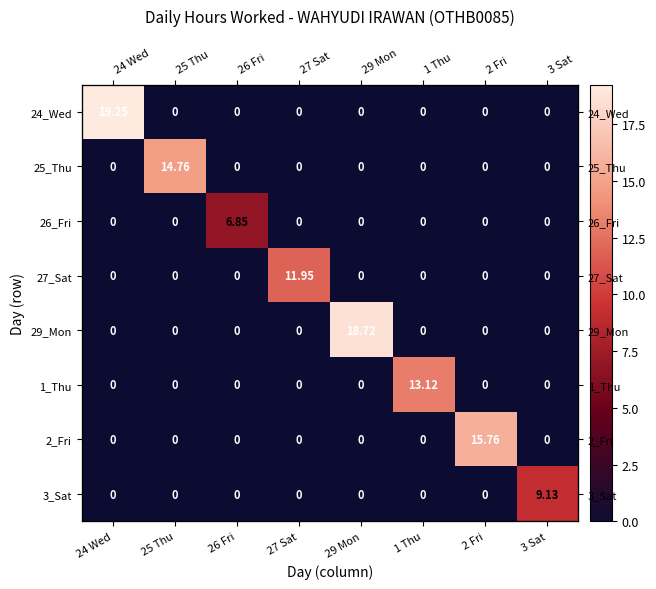

At which category does the chart reach its peak across all series?

24 Wed